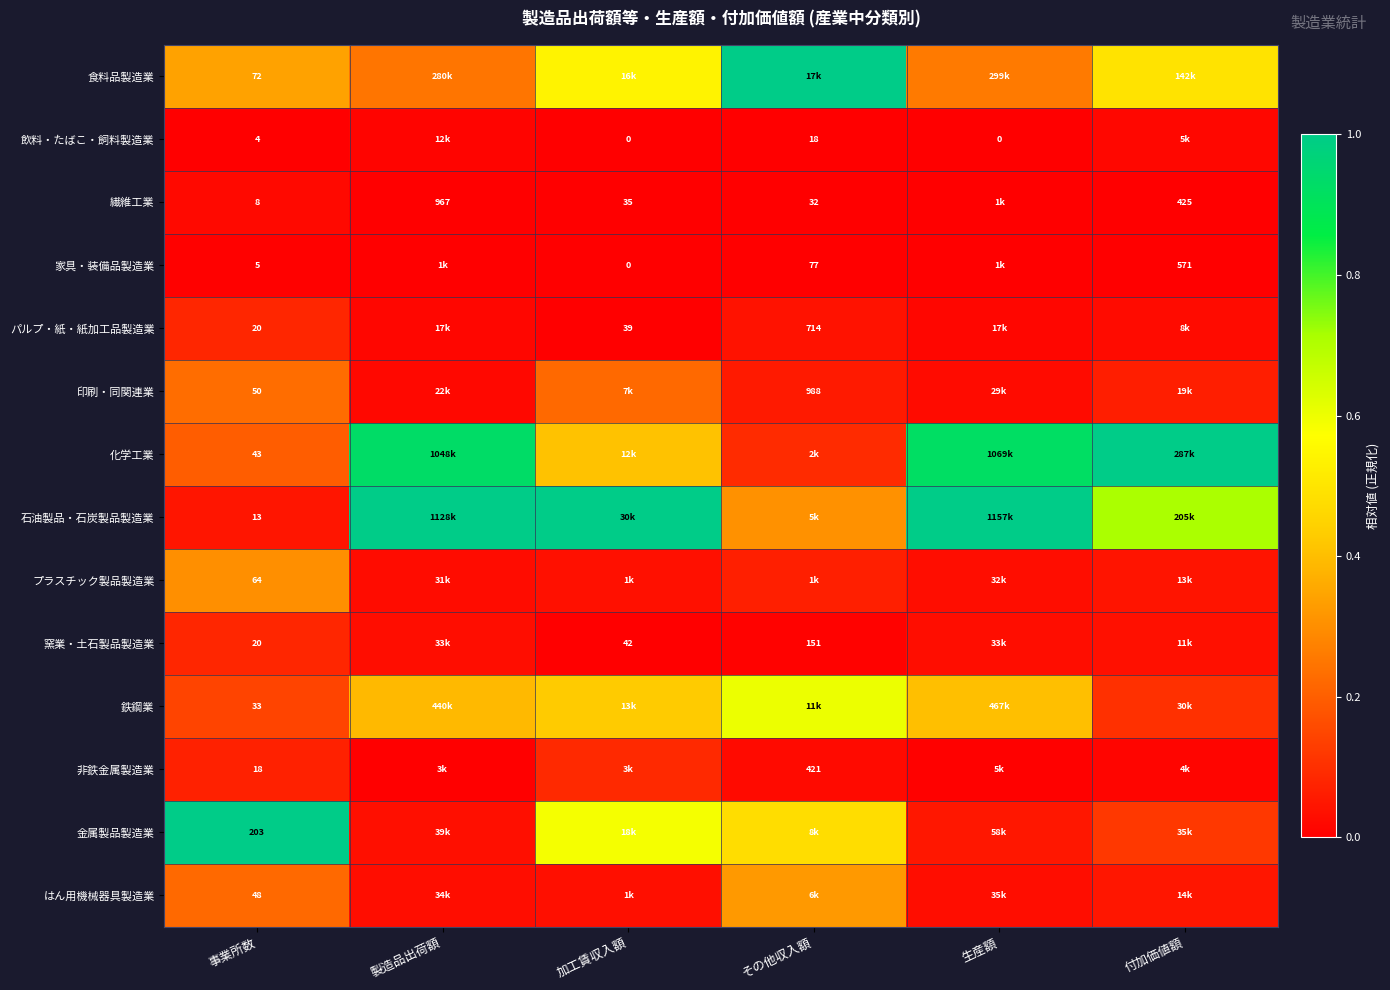

At how many categories does at least one series exceed 0?

6